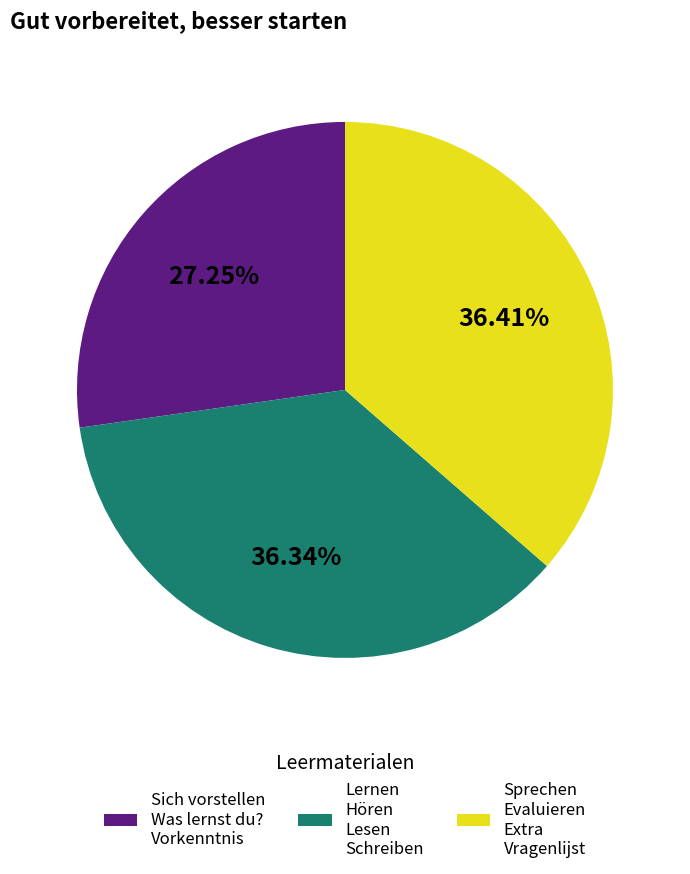

Which category has the smallest portion of the pie?

Sich vorstellen Was lernst du? Vorkenntnis